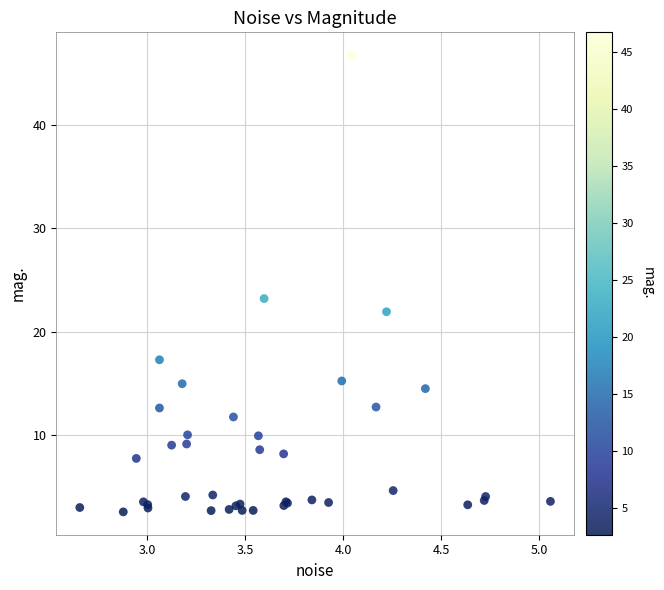

What Y value in the scatter plot is closest to 24?

23.2